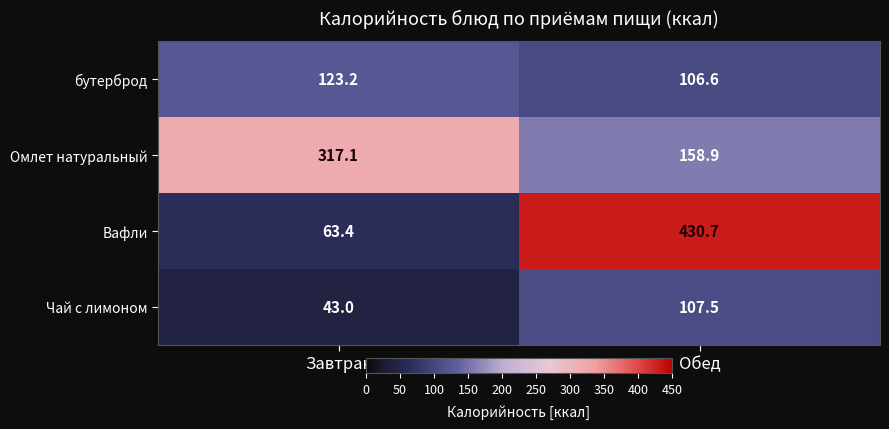

What is the sum of the бутерброд values at Обед and Завтрак?

229.8